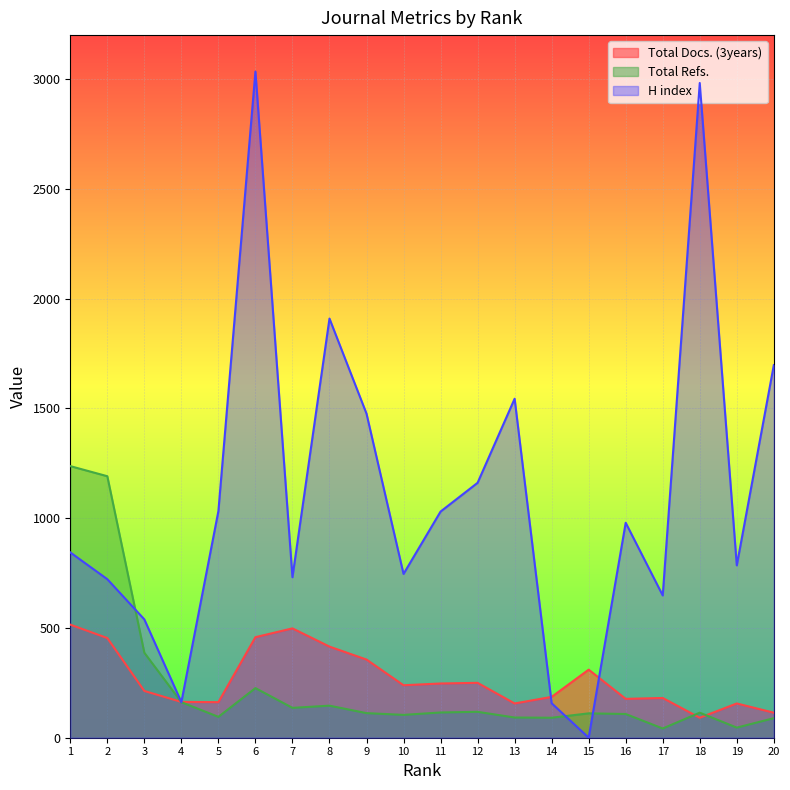

What is the spread (max minus min) of values at 19?

739